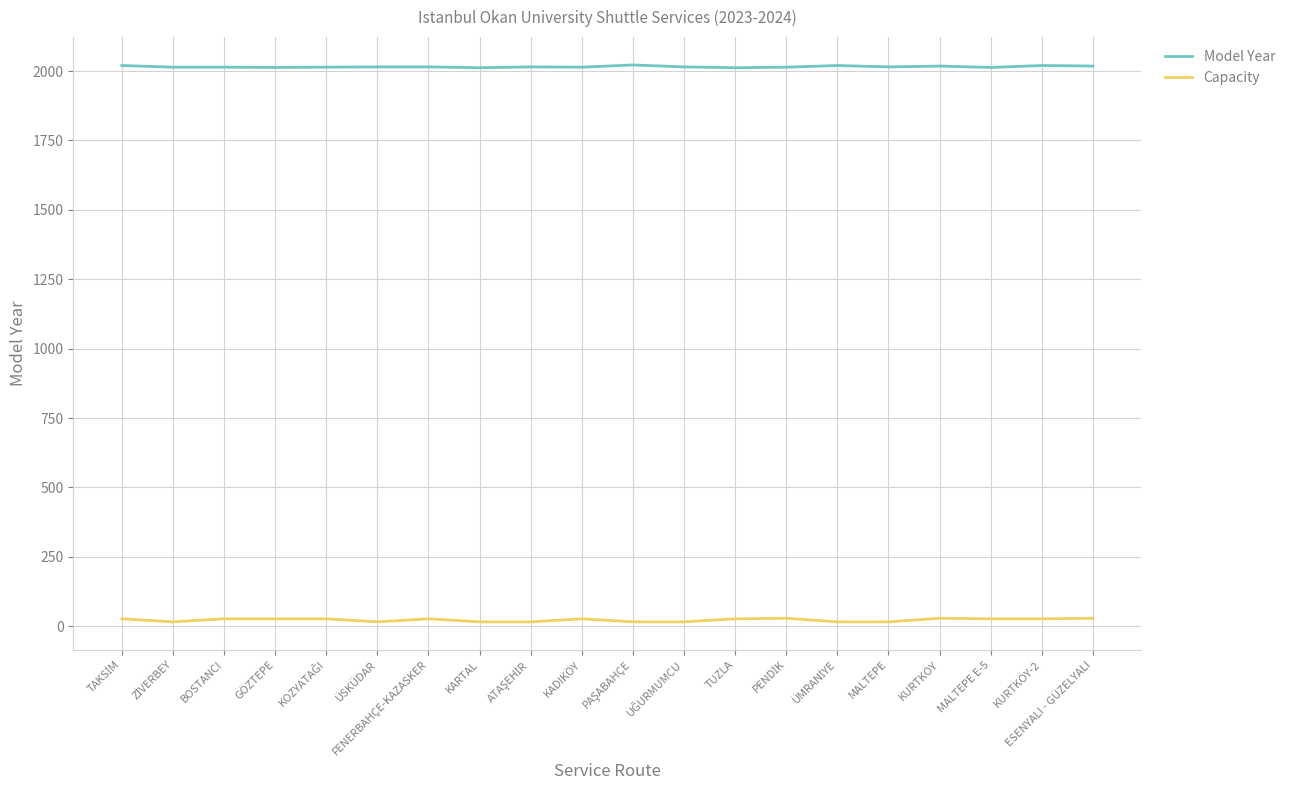

What is the sum of the Model Year values at KARTAL and ESENYALI - GÜZELYALI?

4030